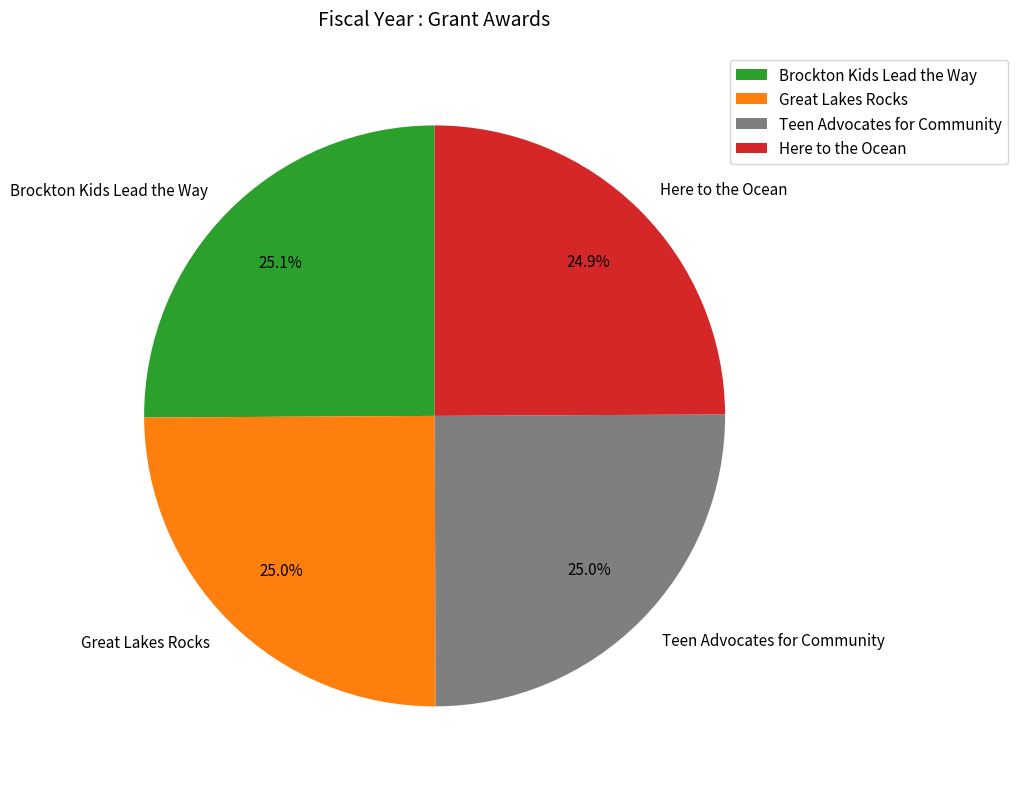

Does any single category account for the majority?

No